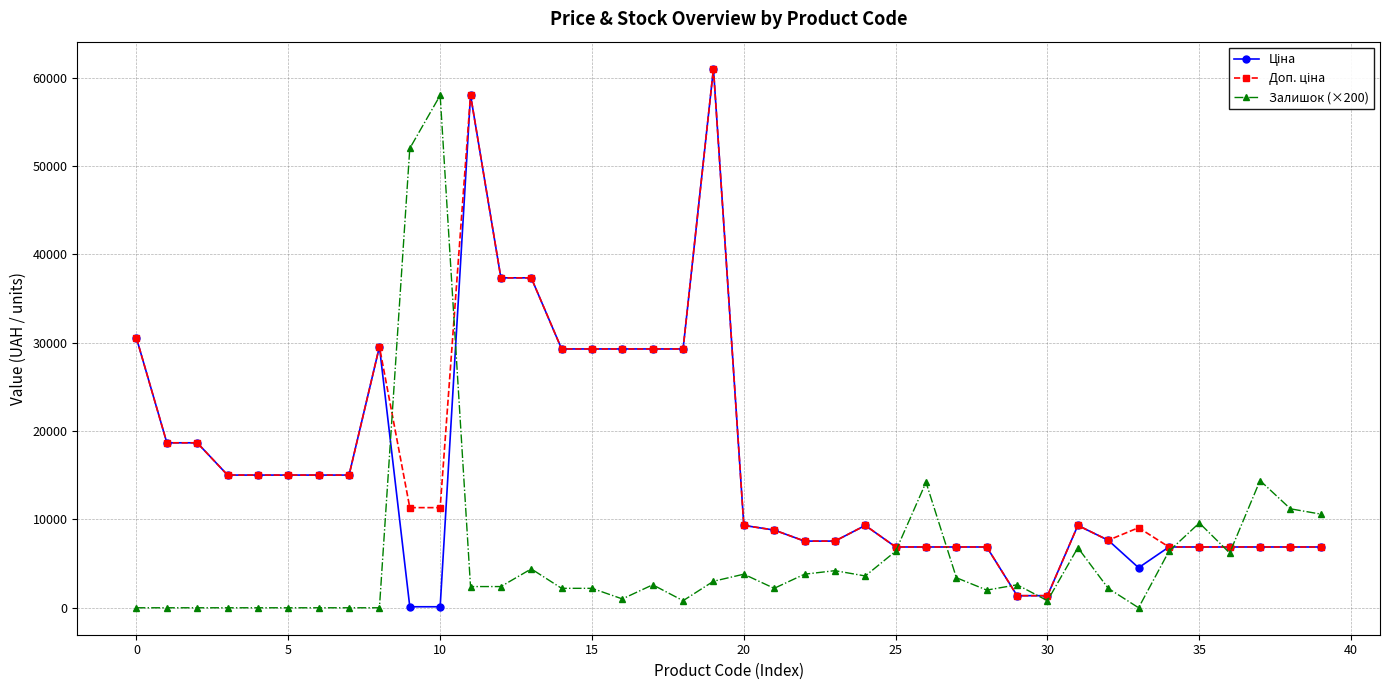

At how many categories does at least one series exceed 40169?

4